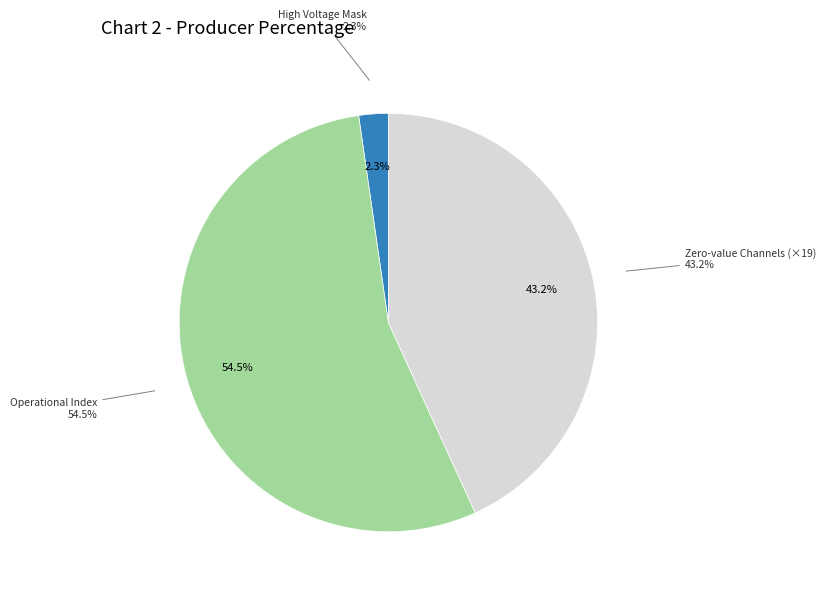

Which slice is the largest?

Operational Index